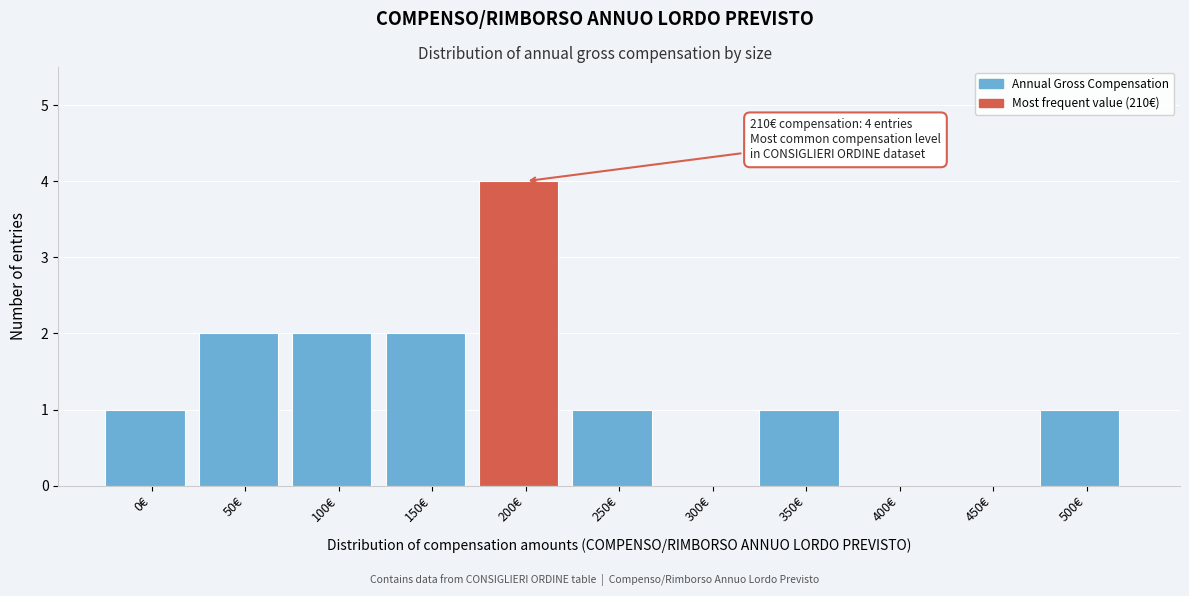

Reading left to right, what are all the values shown in this chart?

0€=1	50€=2	100€=2	150€=2	200€=4	250€=1	300€=0	350€=1	400€=0	450€=0	500€=1